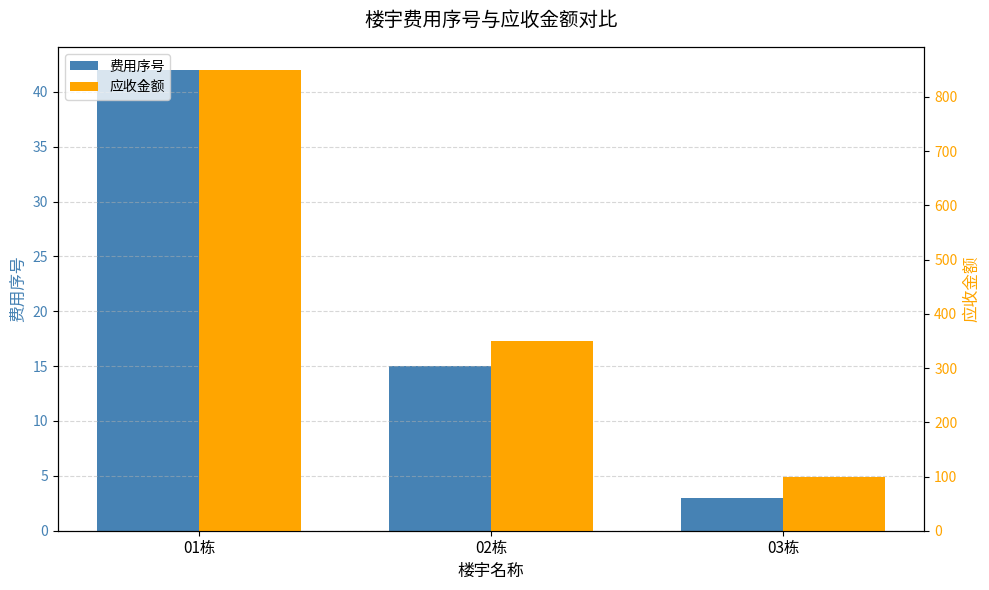

How many 应收金额 values are between 100 and 850?

3